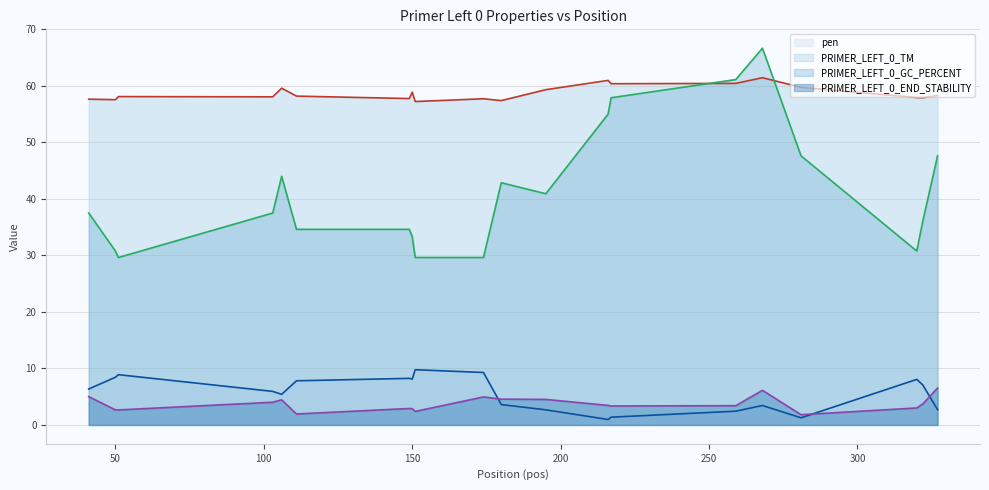

How many lines are shown in the chart?

4